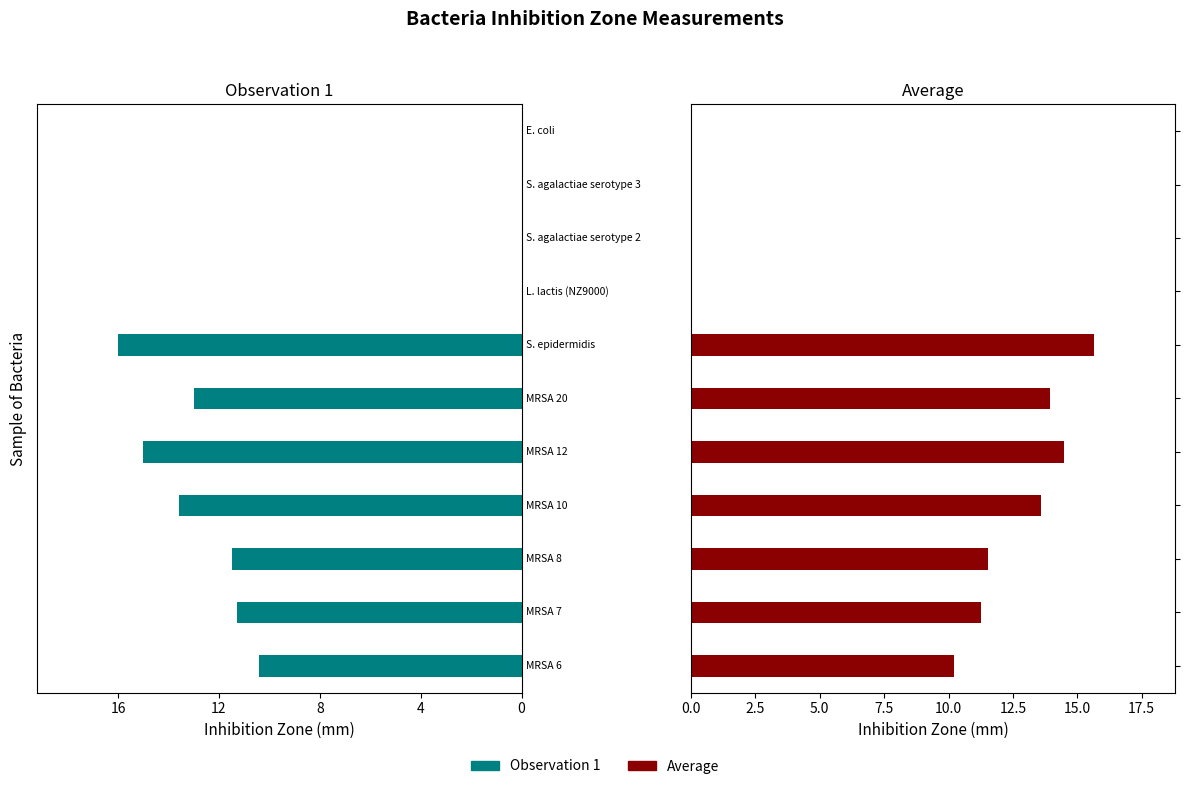

Reading left to right, transcribe all the data shown in this chart.

Observation 1: -10.4	-11.3	-11.5	-13.6	-15.0	-13.0	-16.0	0.0	0.0	0.0	0.0
Average: 10.2	11.3	11.5	13.6	14.5	13.9	15.7	0.0	0.0	0.0	0.0